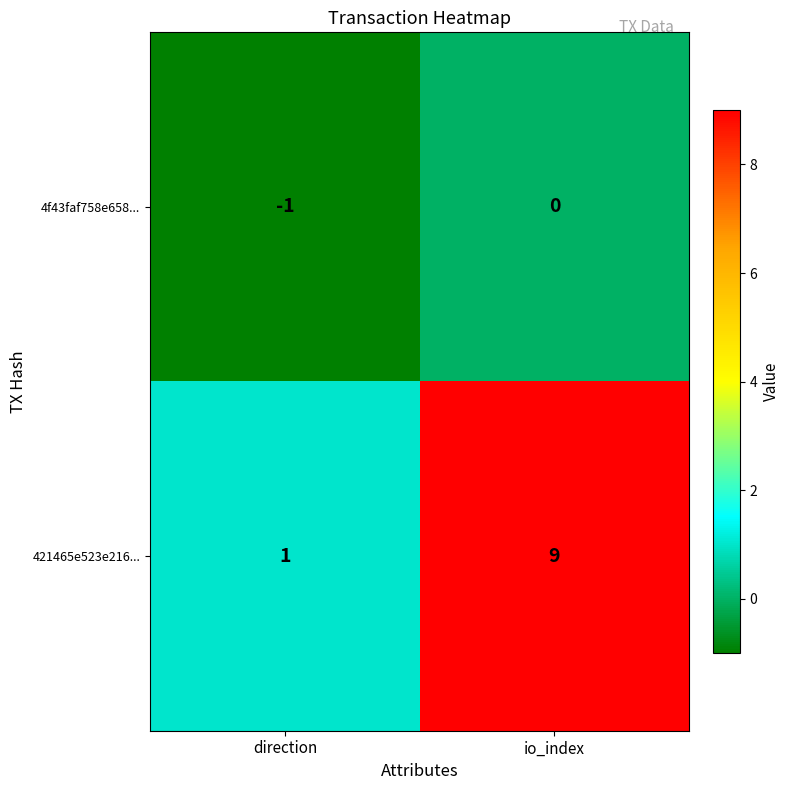

What is the sum of all 421465e523e216... values?

10